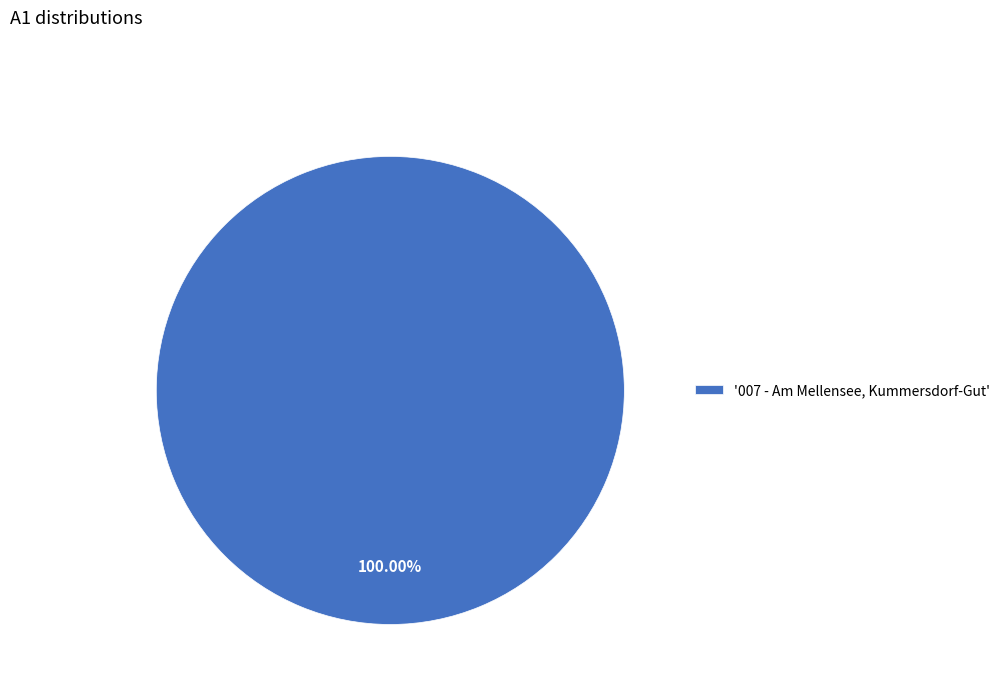

What is the majority slice?

'007 - Am Mellensee, Kummersdorf-Gut'